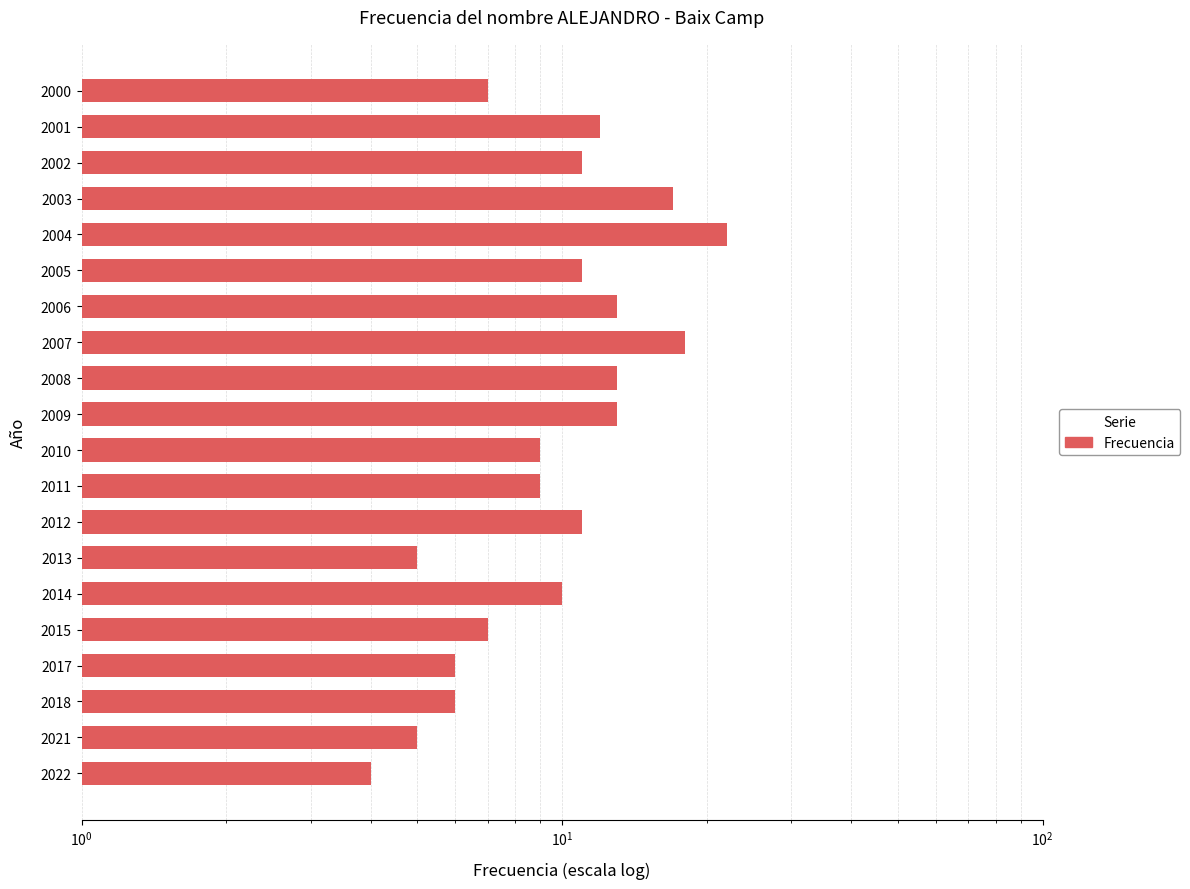

Reading right to left, transcribe all the data shown in this chart.

7	12	11	17	22	11	13	18	13	13	9	9	11	5	10	7	6	6	5	4